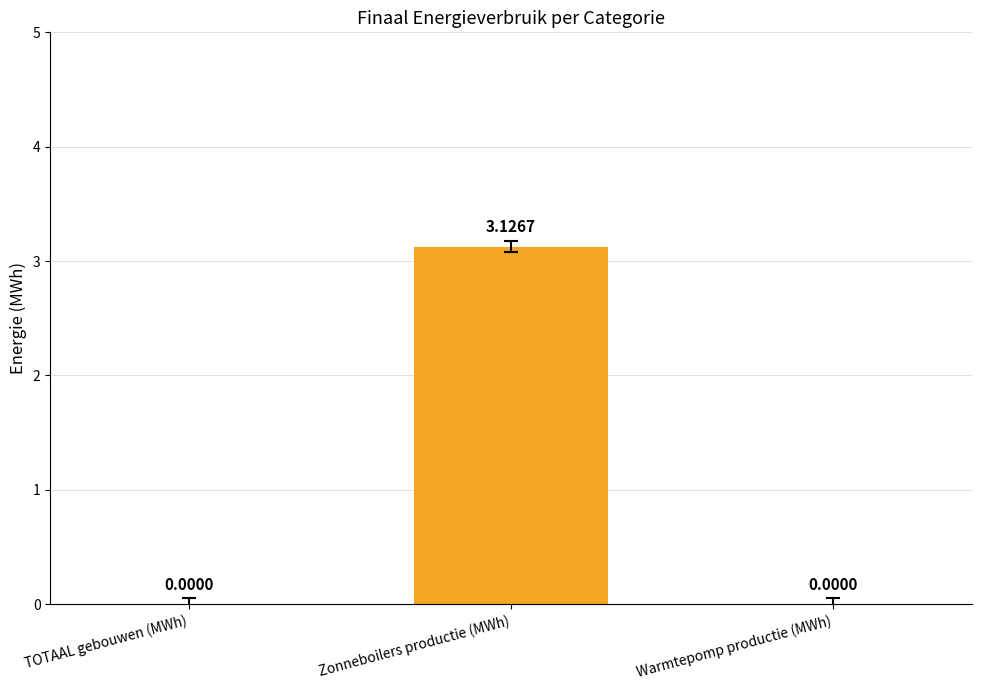

What is the sum of all Zonne-/ thermische energie values?

3.1